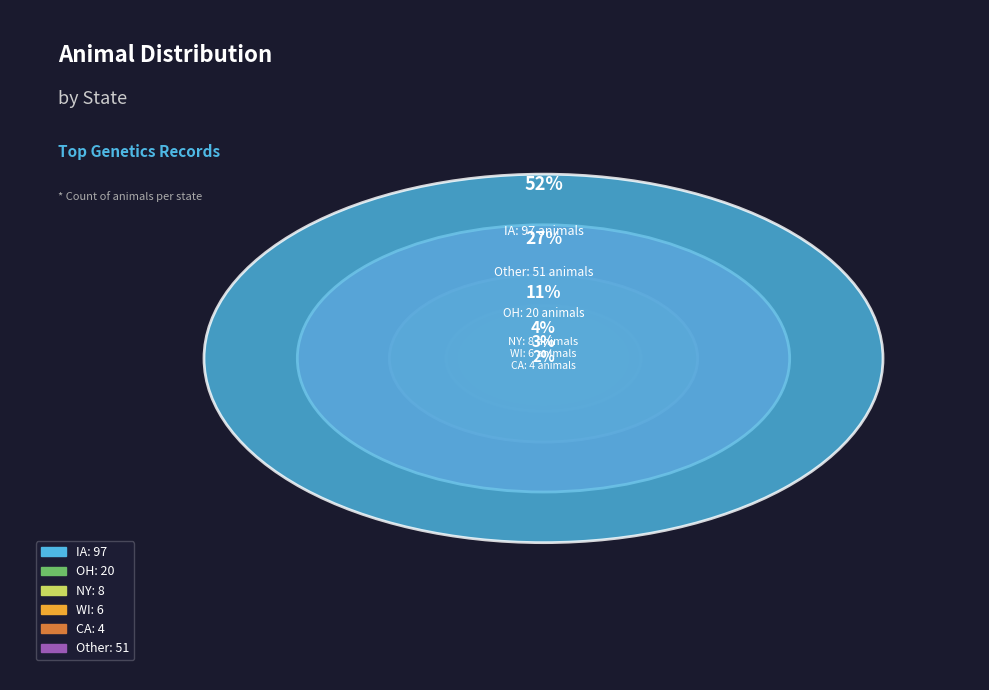

Is it true that WI is 1% of the pie?

False